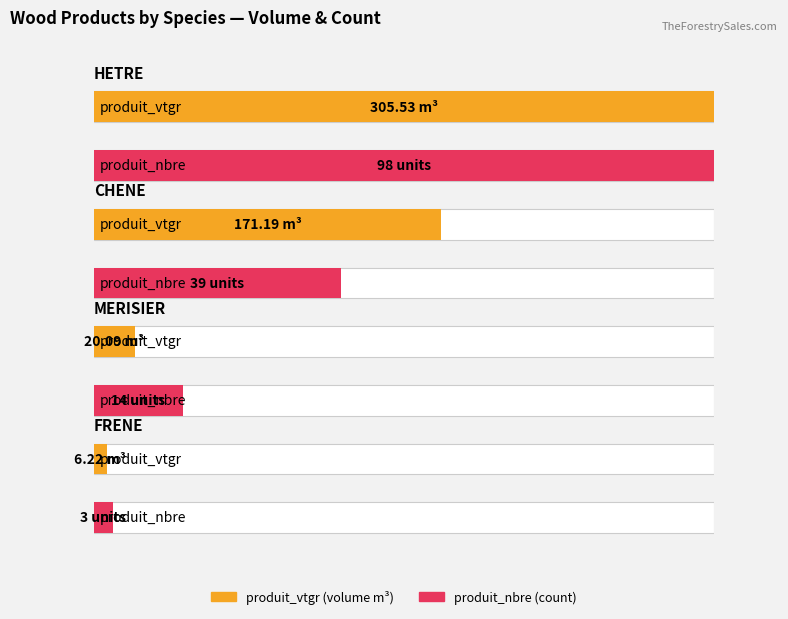

Where does the produit_vtgr series first go above 6?

HETRE-6